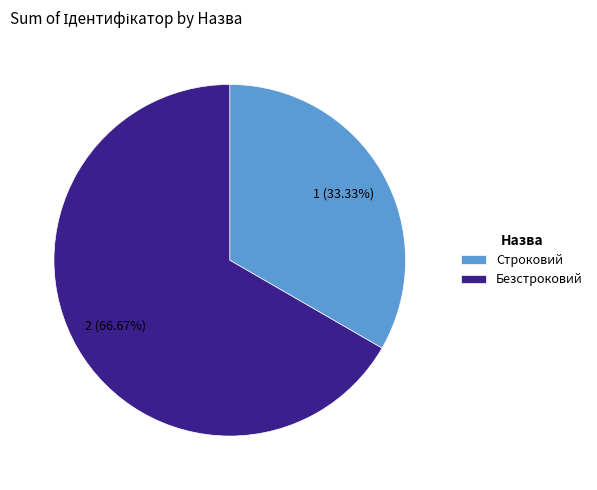

Combined, do Безстроковий and Строковий account for over 50%?

Yes